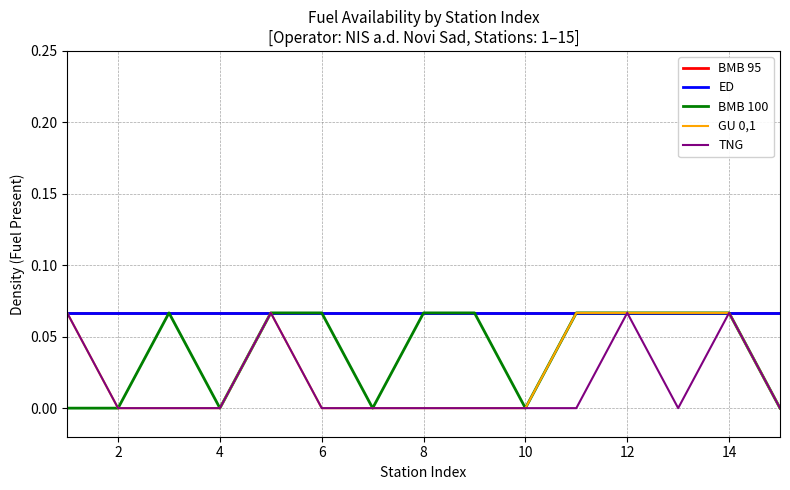

Is this an area chart (filled region under the line)?

No